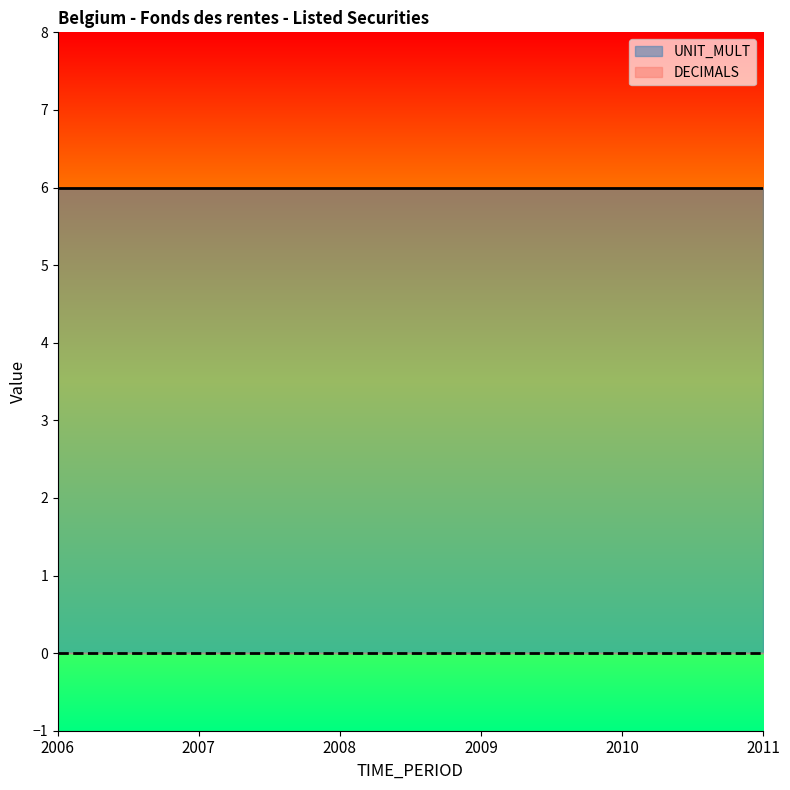

True or false: UNIT_MULT and DECIMALS intersect in this chart.

False